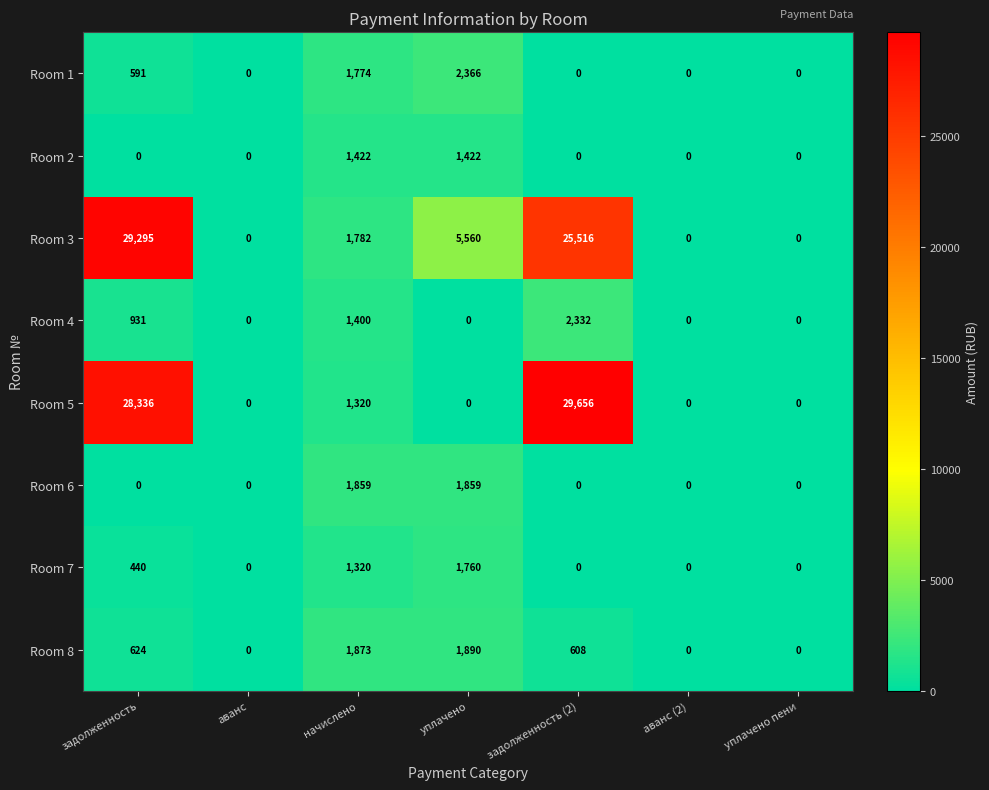

List the series in order of their peak value, highest first.

Room 5, Room 3, Room 1, Room 4, Room 8, Room 6, Room 7, Room 2